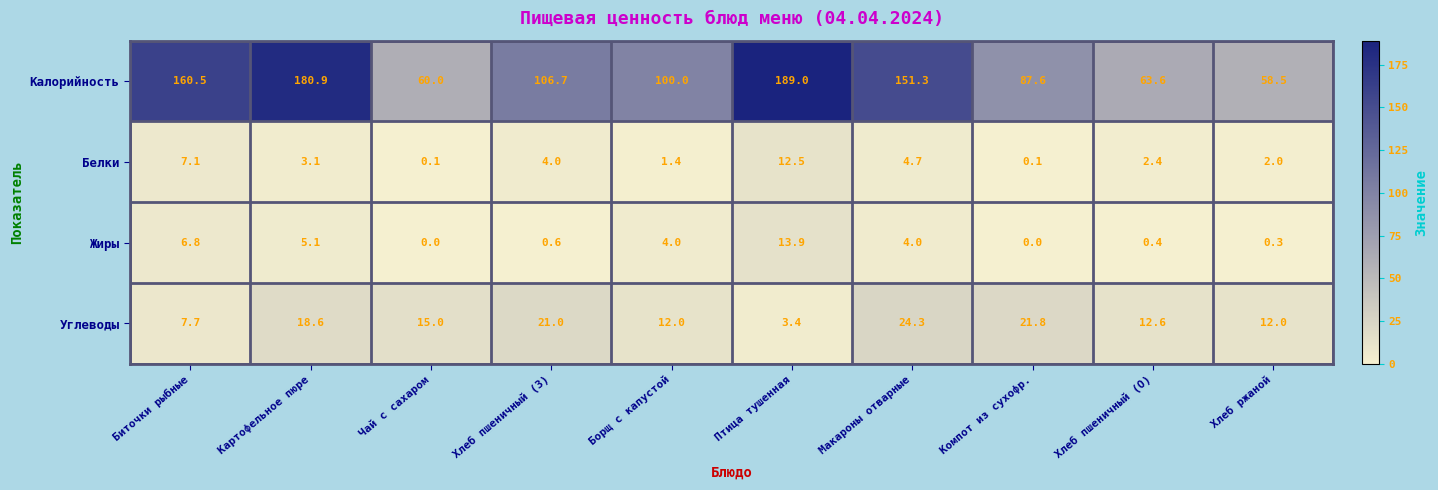

What is the average value of the Углеводы series?

14.8